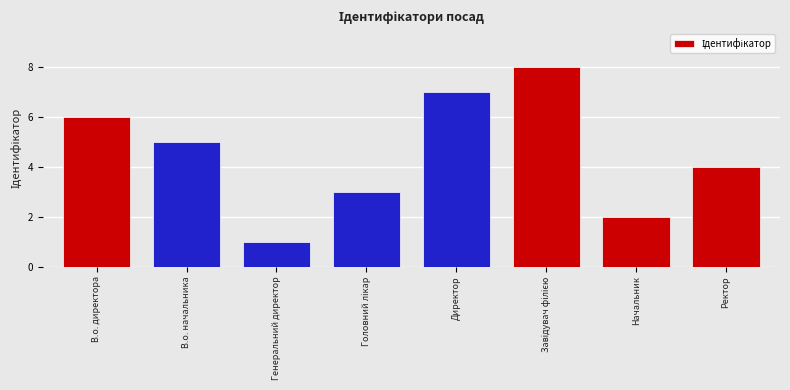

Where is the data nearest to the value 4?

Ректор